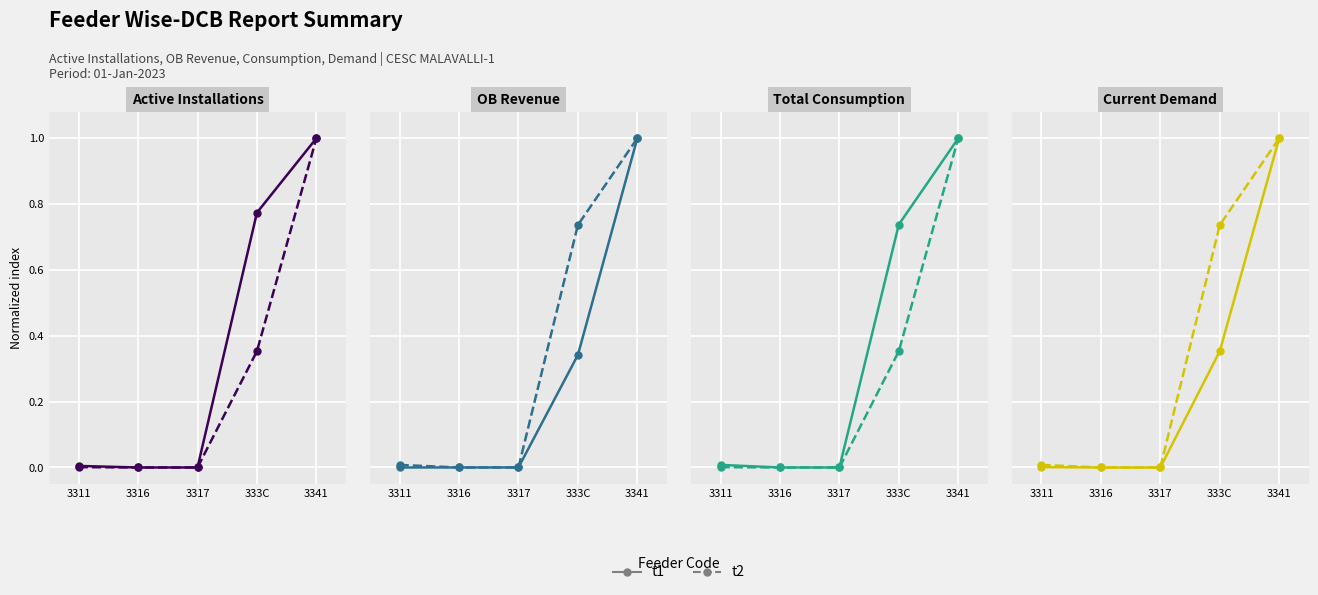

Which series has the largest total across all categories?

t2